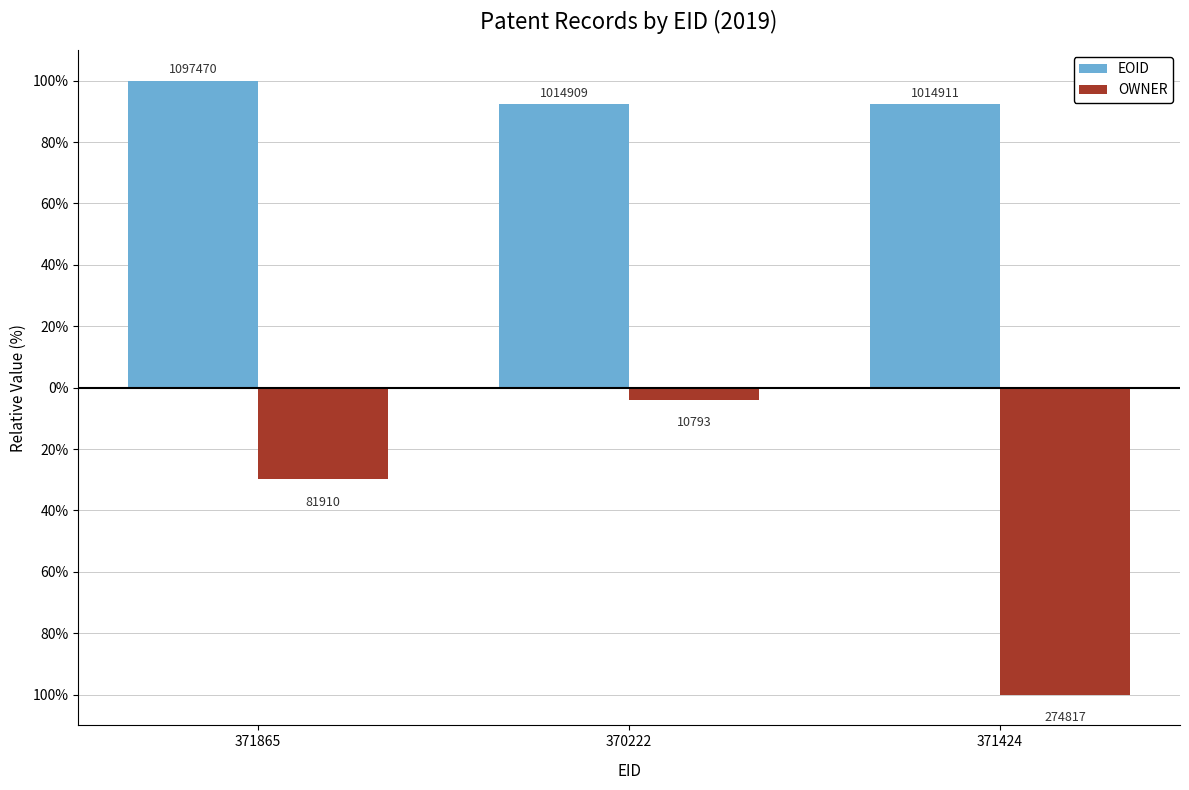

What is the maximum value shown in the chart?

100.0